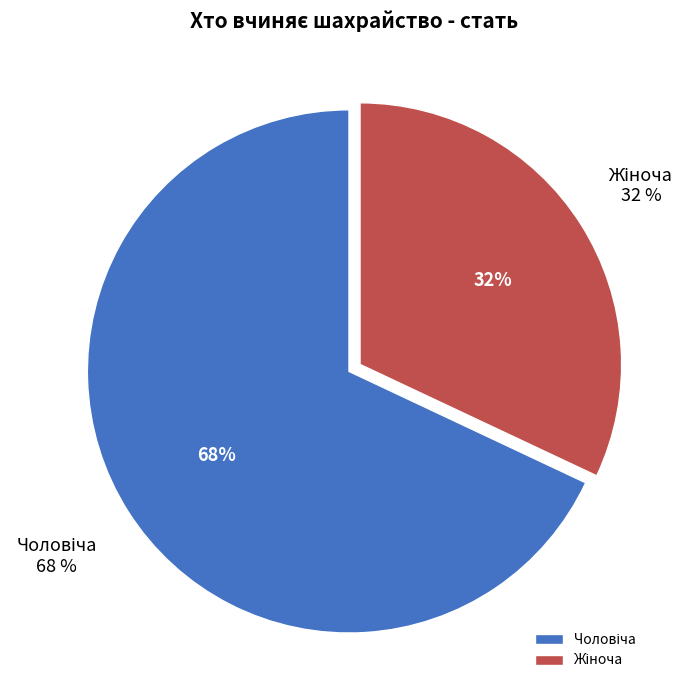

Is the sum of Жіноча and Чоловіча greater than half?

Yes